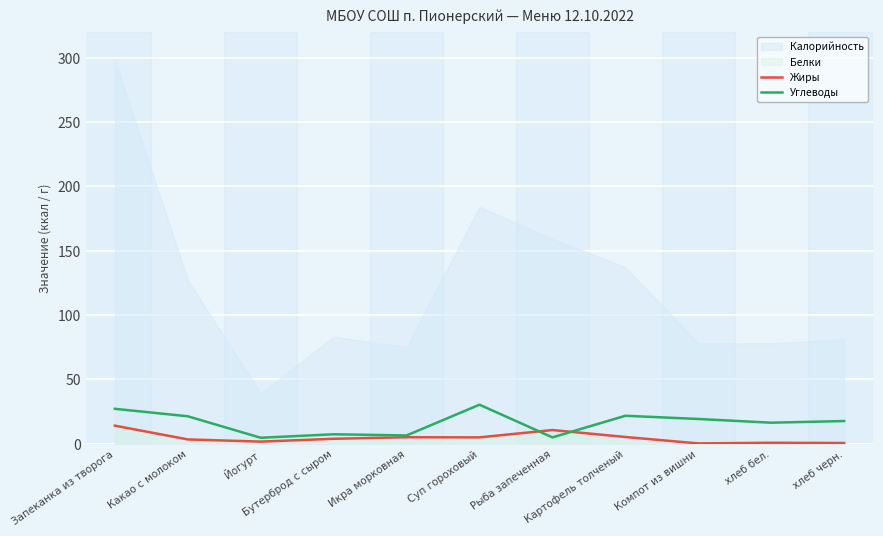

What is the difference between the maximum and minimum values in the Углеводы series?

25.7